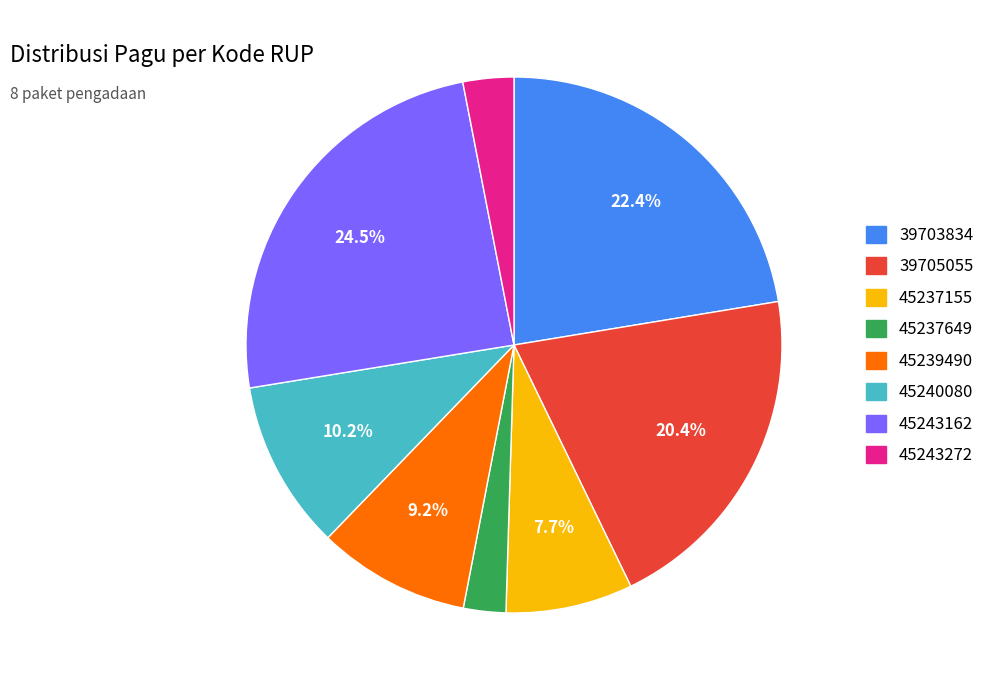

Is there a majority slice in this chart?

No